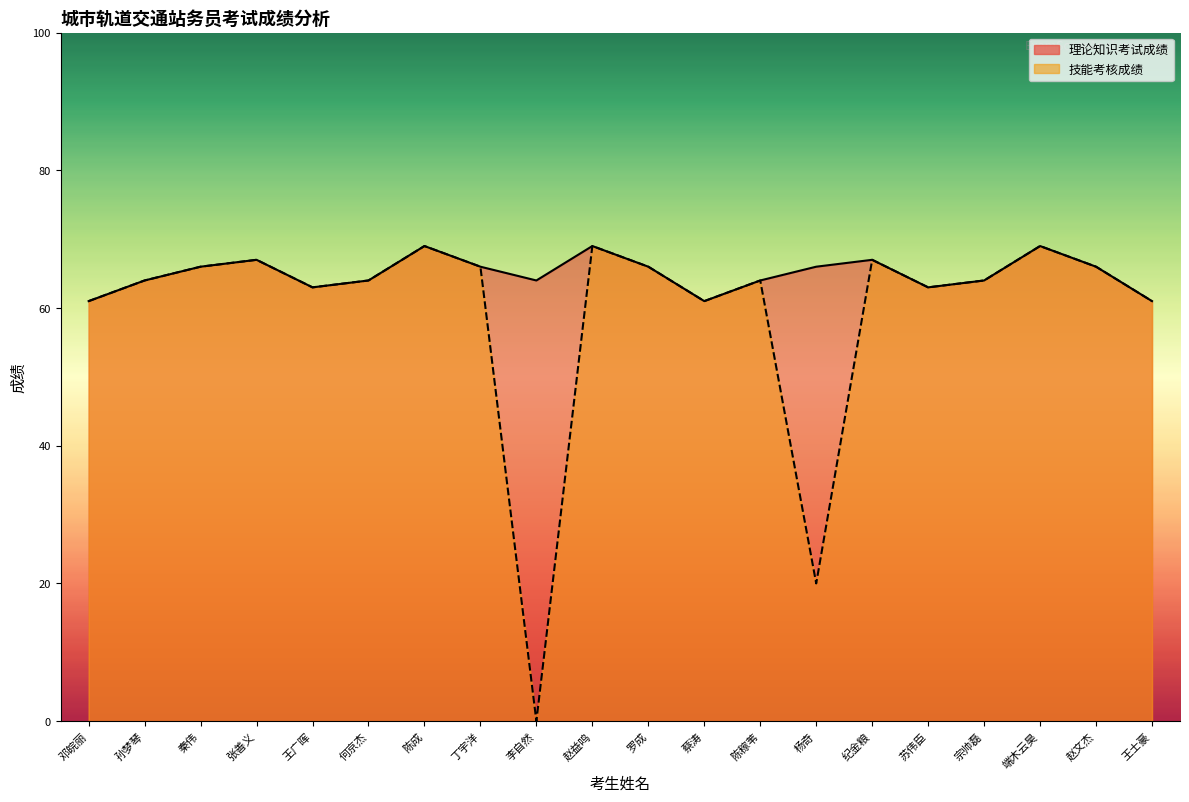

True or false: 理论知识考试成绩 and 技能考核成绩 cross at least once.

False